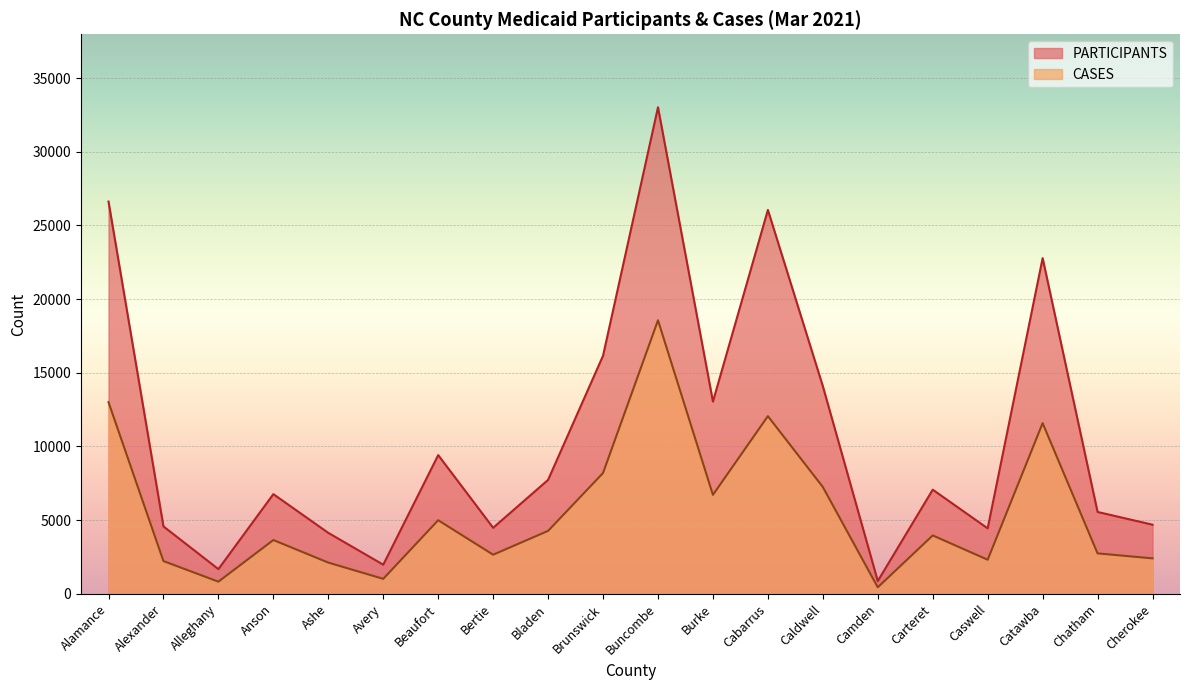

What is the spread (max minus min) of values at Alexander?

2352